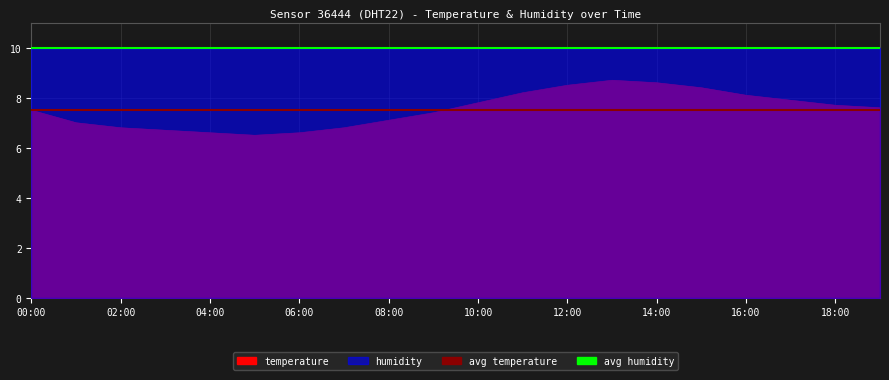

How many lines are shown in the chart?

2